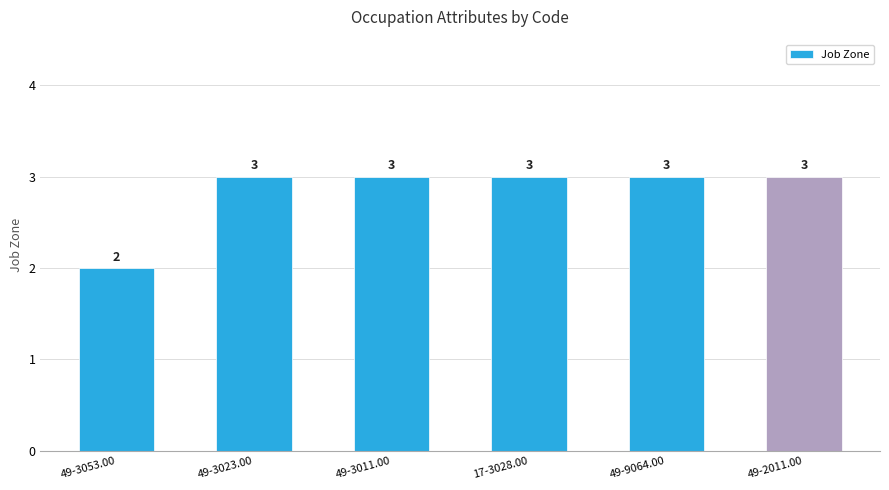

What is the sum of the values at 49-3023.00 and 49-3011.00?

6